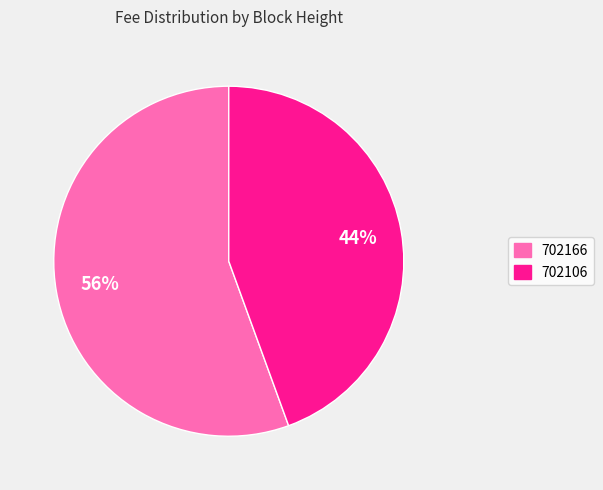

True or false: 702106 accounts for 36% of the total.

False